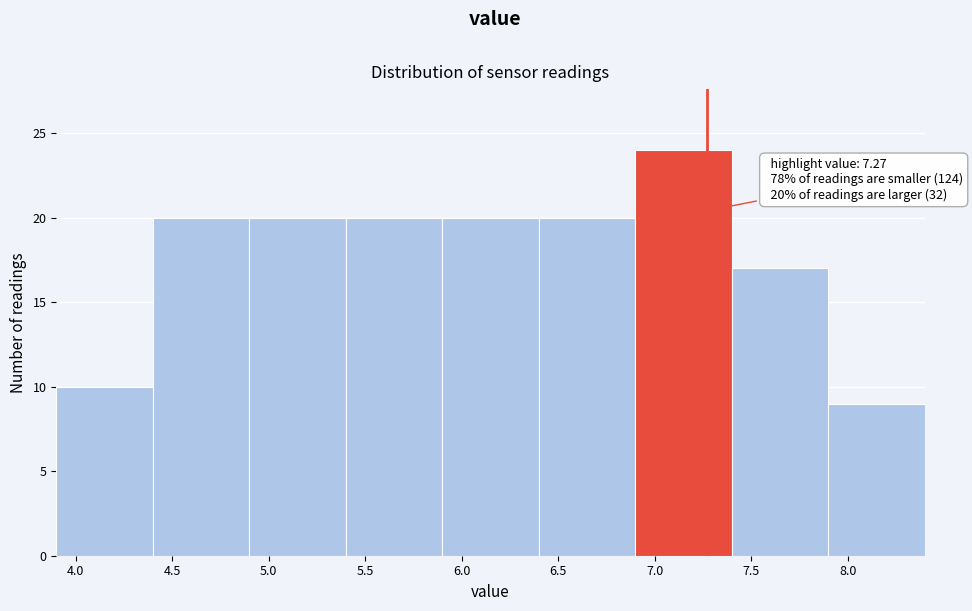

Over which range of the x-axis is the bar tallest?

6.9 to 7.4